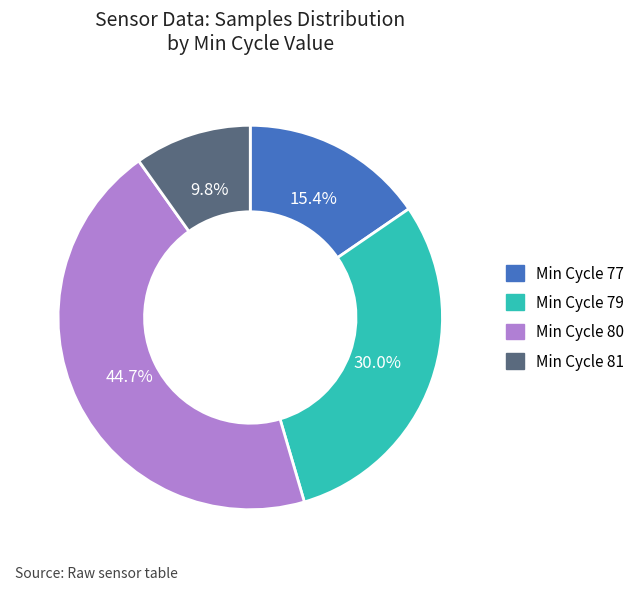

Does any single category account for the majority?

No